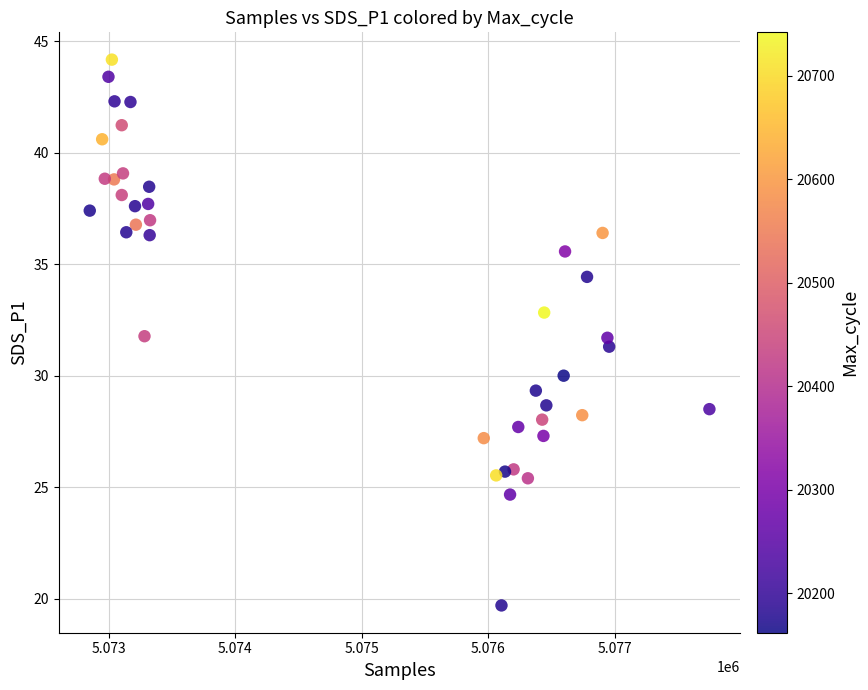

What Y value in the scatter plot is closest to 31?

31.3